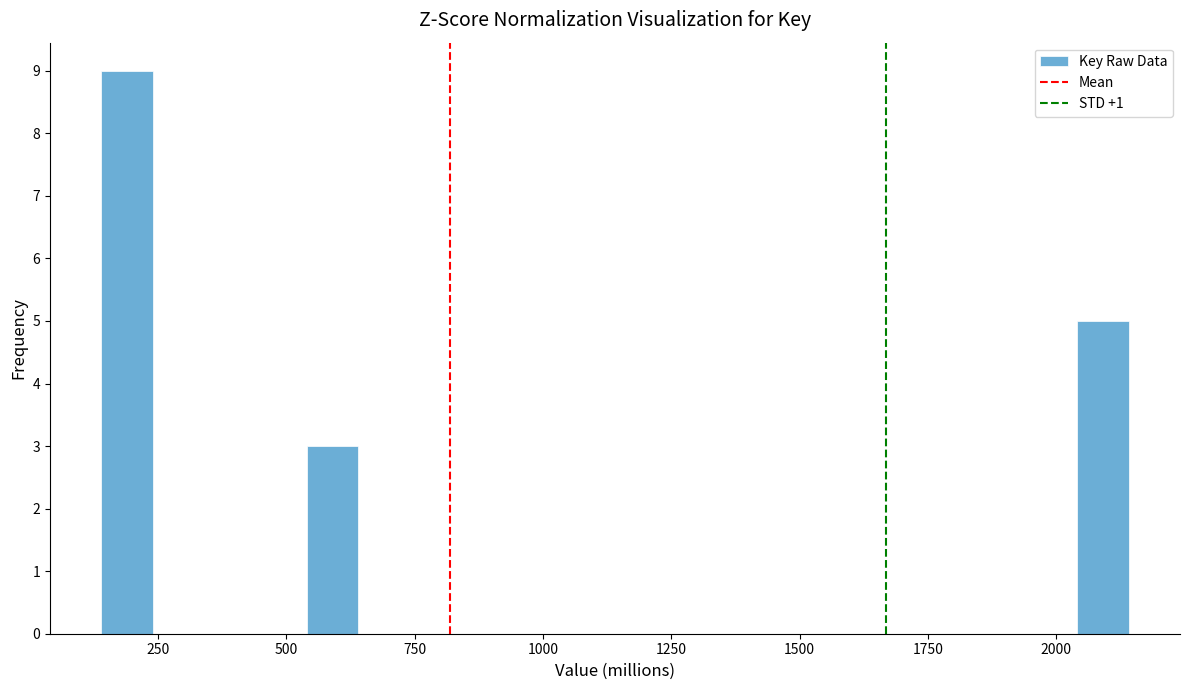

Read against the x-axis, roughly where is the centre of the tallest bar?

200